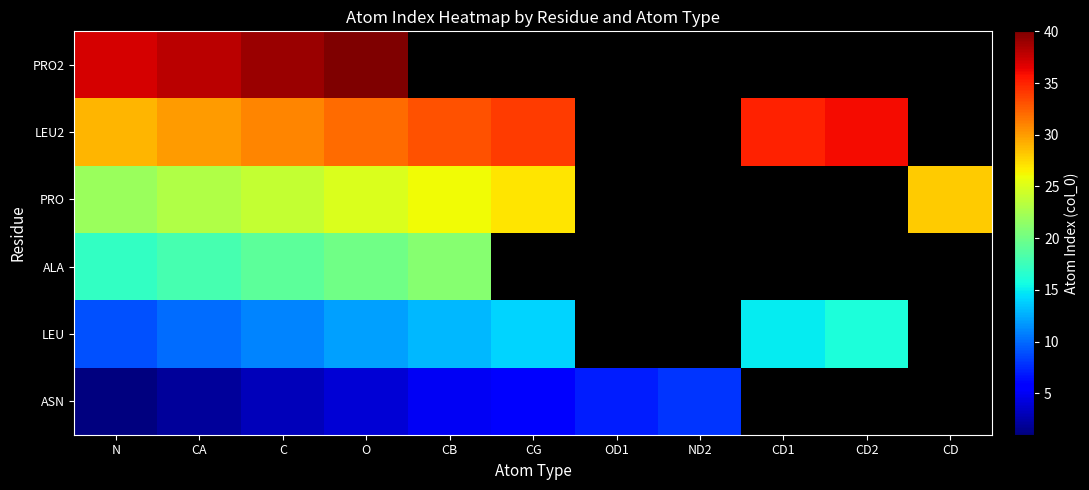

The LEU2 series shows 46.0 at CD1. True or false?

False